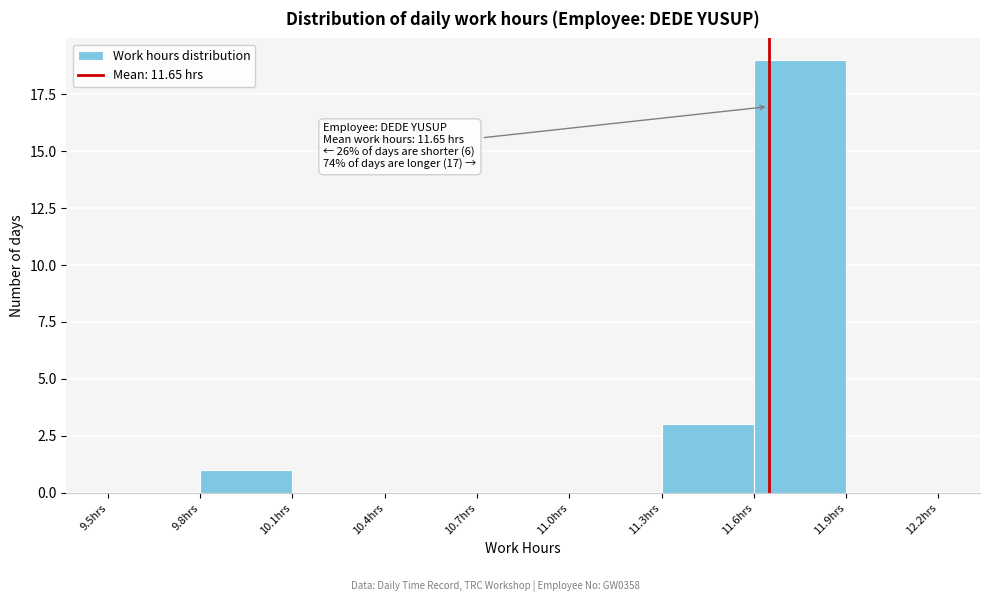

Over which range of the x-axis is the bar tallest?

11.6 to 11.9